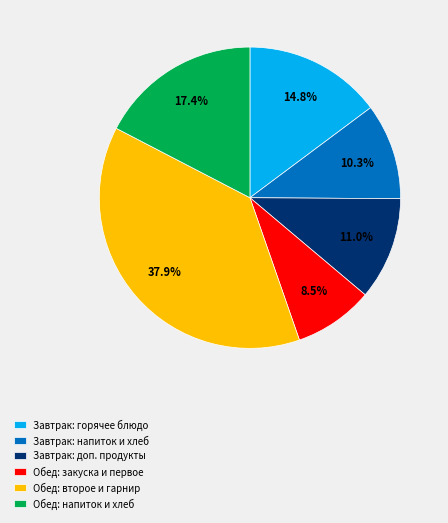

What is the ratio of the value at Завтрак: напиток и хлеб to the value at Завтрак: доп. продукты?

0.9